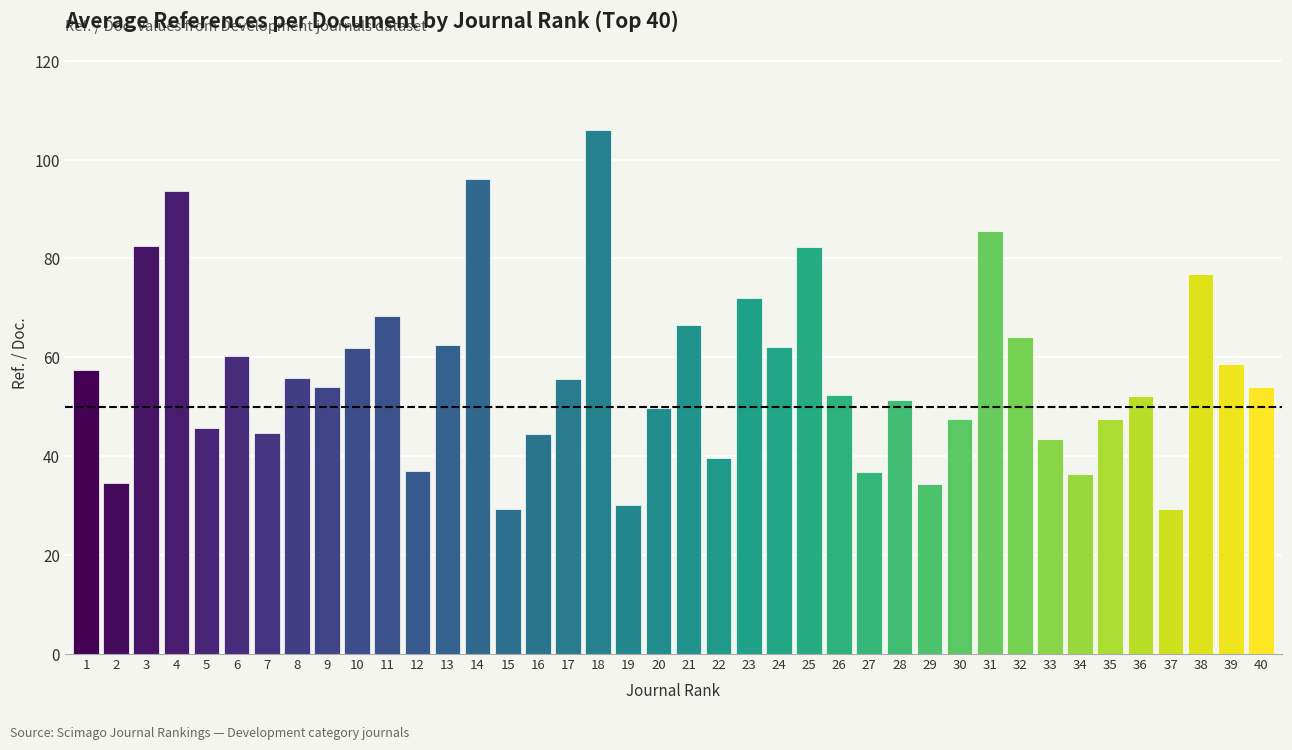

What is the difference between the values at 26 and 39?

6.4